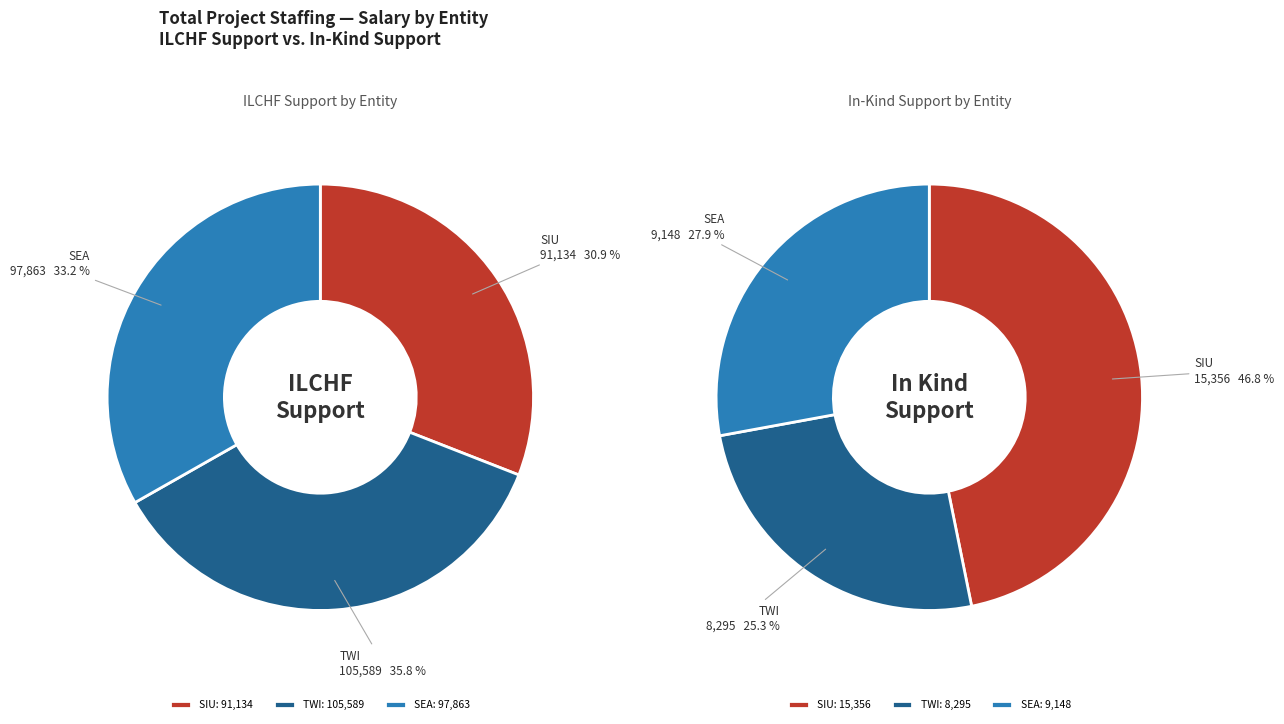

To the nearest percent, what percentage of the pie is SEA?

28%